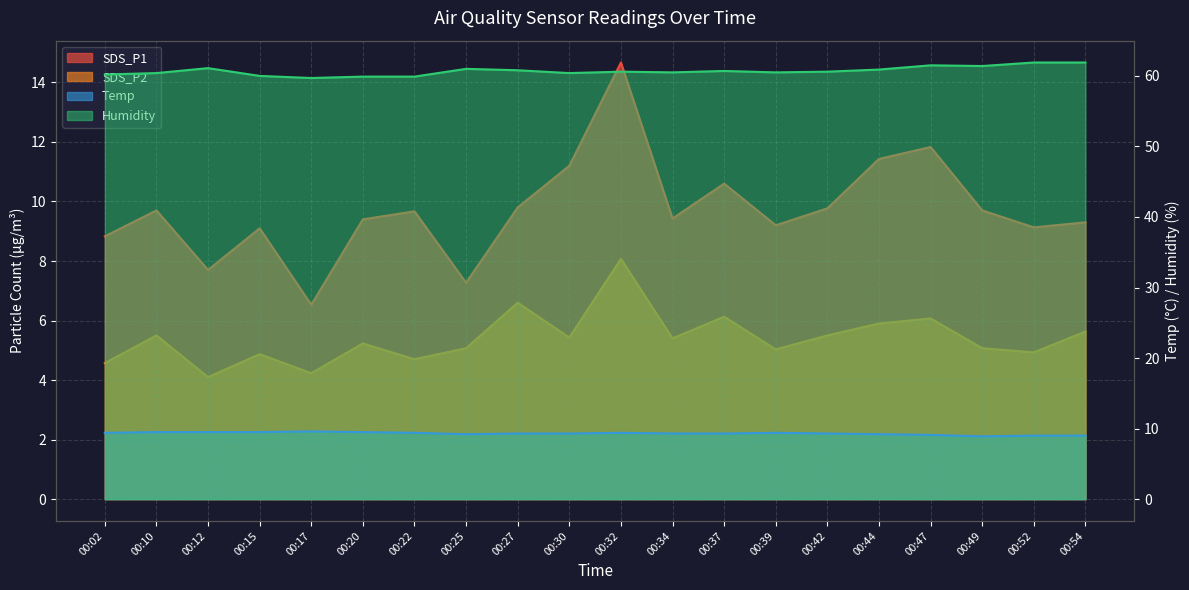

What is the lowest value of the Temp series?

8.9